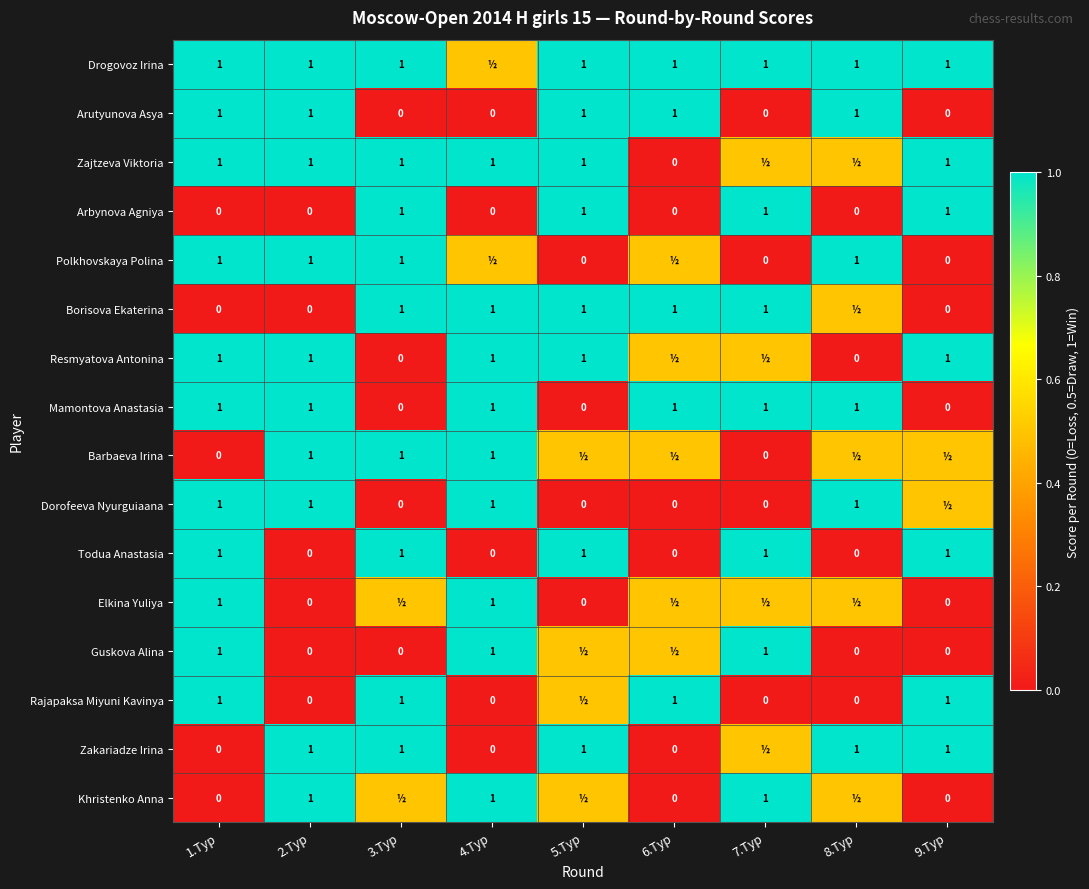

Between 1.Тур and 5.Тур, which is larger?

1.Тур